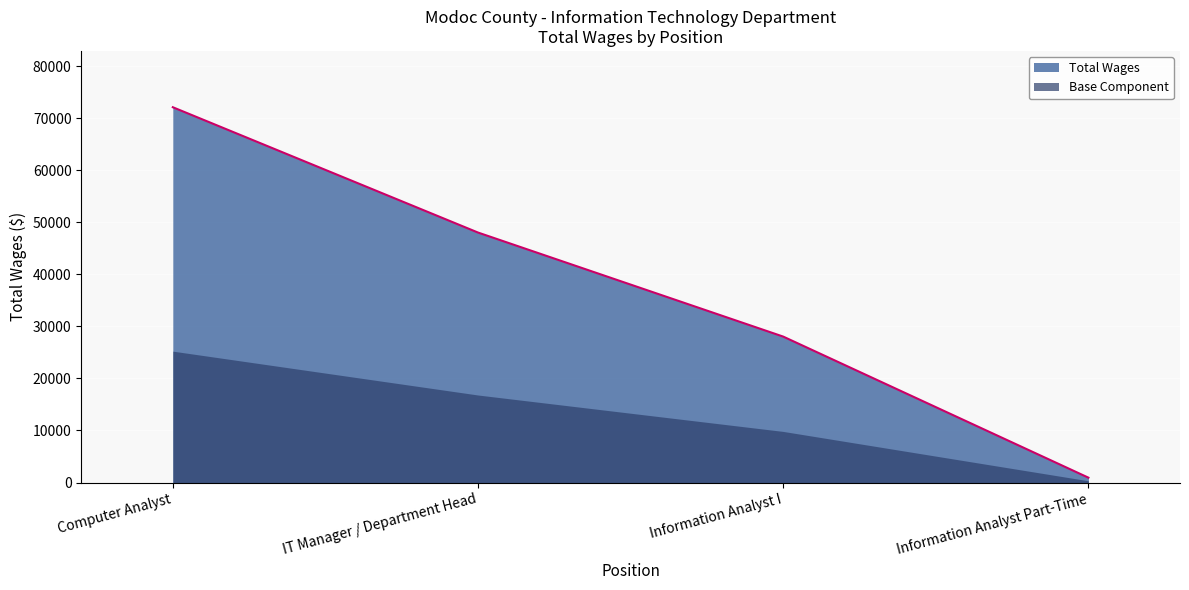

The chart shows a value of 28039 at Information Analyst I. True or false?

True